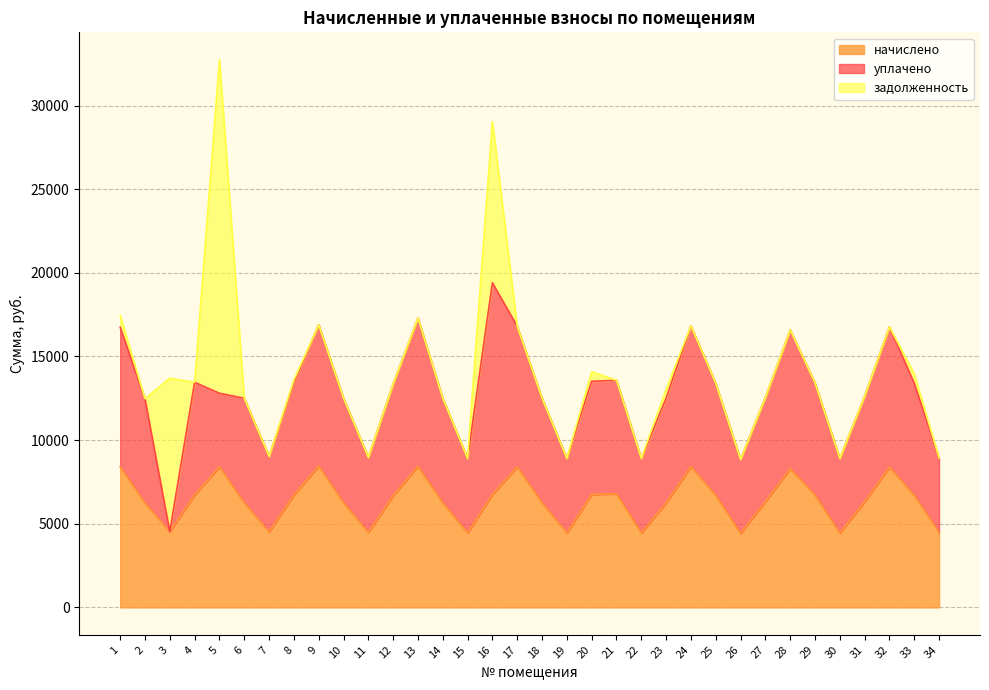

At which category is the sum across all series the highest?

5